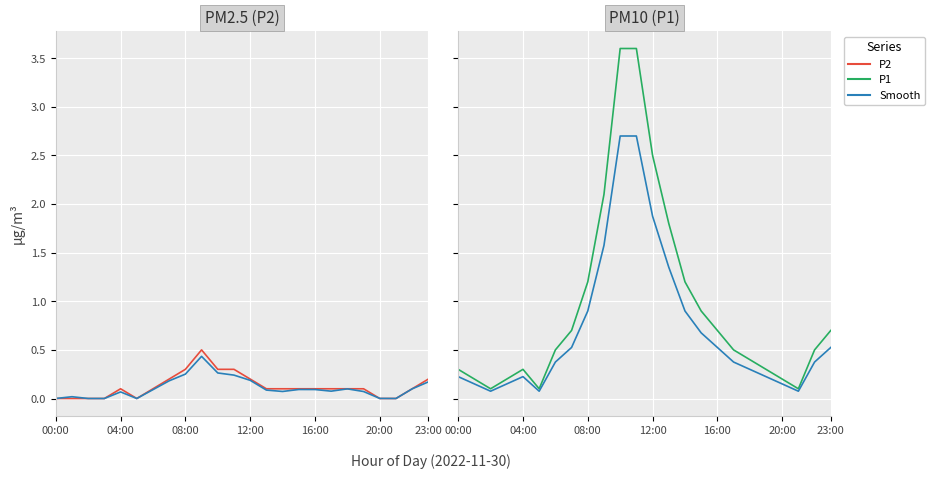

At which category is the sum across all series the highest?

10